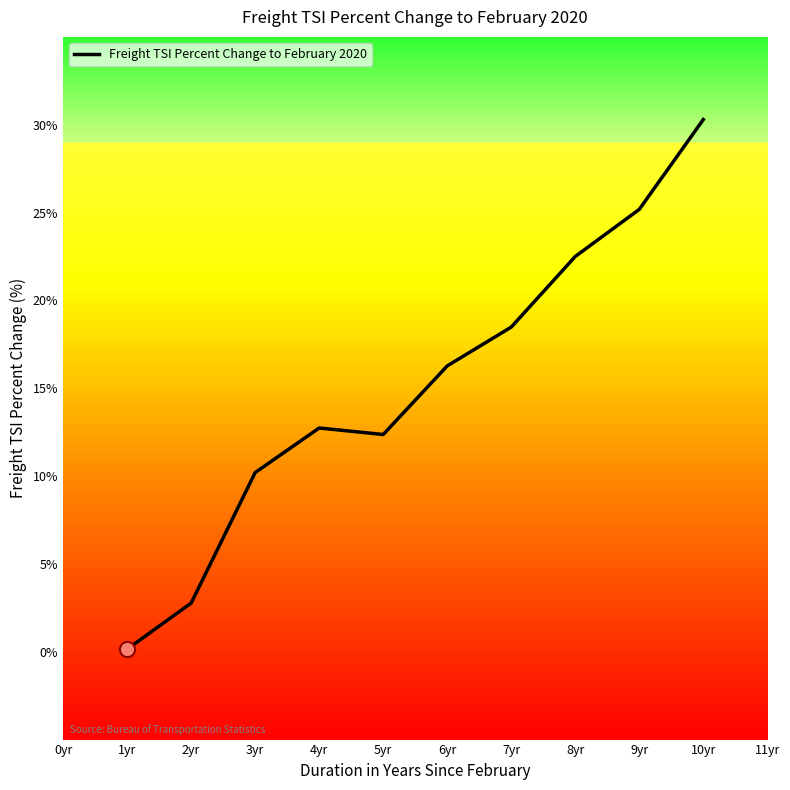

Approximately how many times larger is the value at 6yr compared to 4yr?

1.3